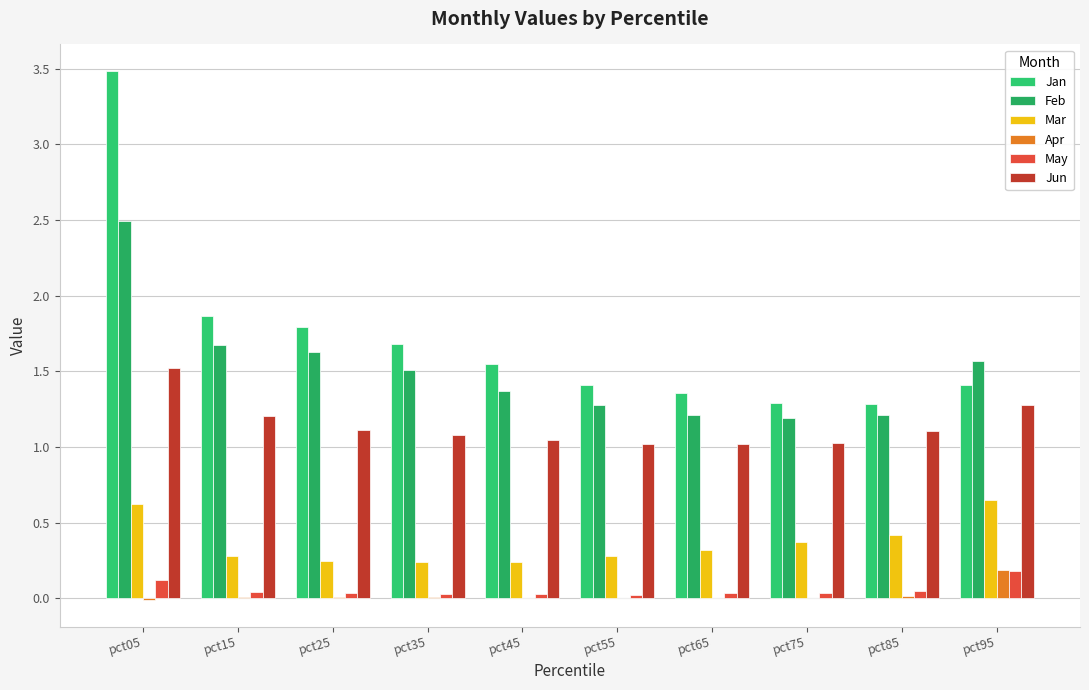

How many categories are shown in the chart?

10